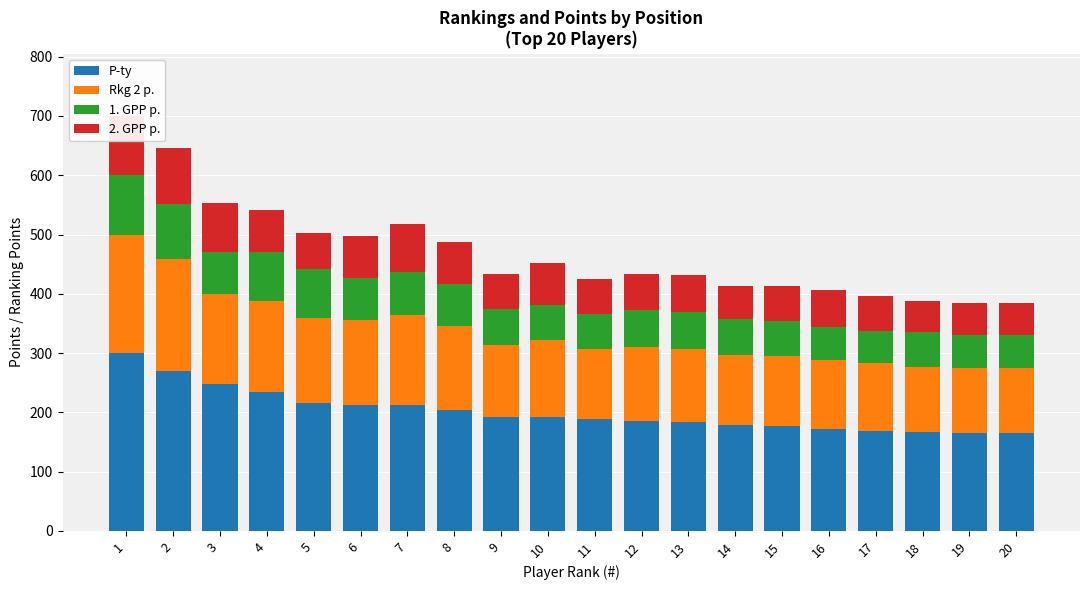

What is the value of the Rkg 2 p. bar at the 4th from the left?

153